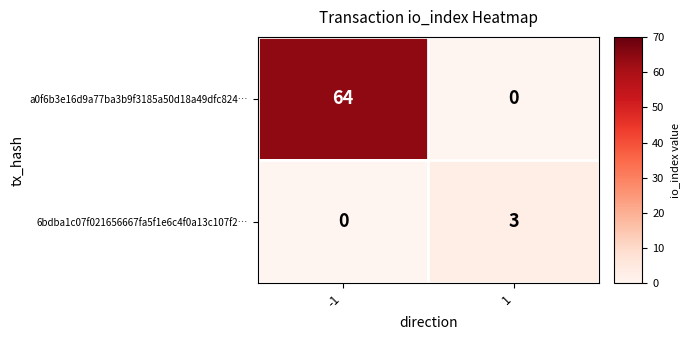

What is the sum of all a0f6b3e16d9a77ba3b9f3185a50d18a49dfc824… values?

64